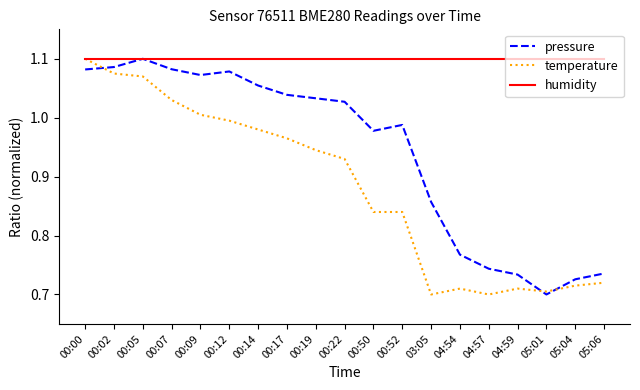

At which label does pressure reach its peak?

00:05